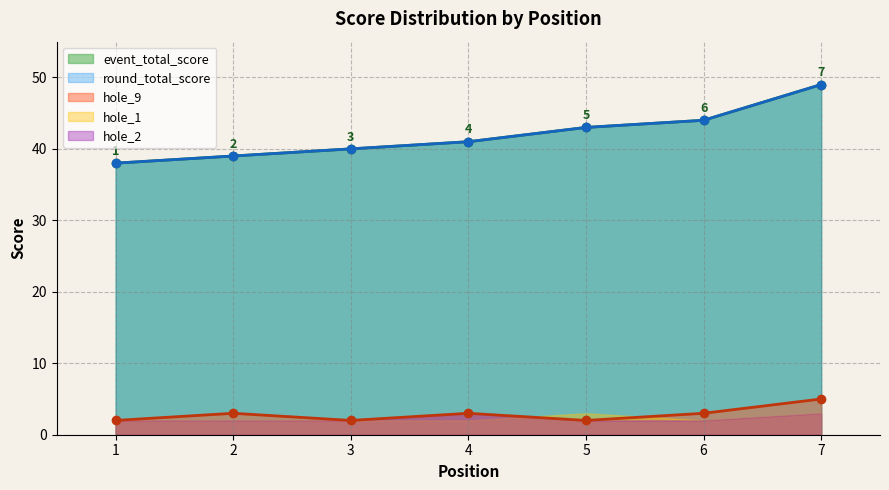

Is it true that hole_9 equals 5 at 4?

False